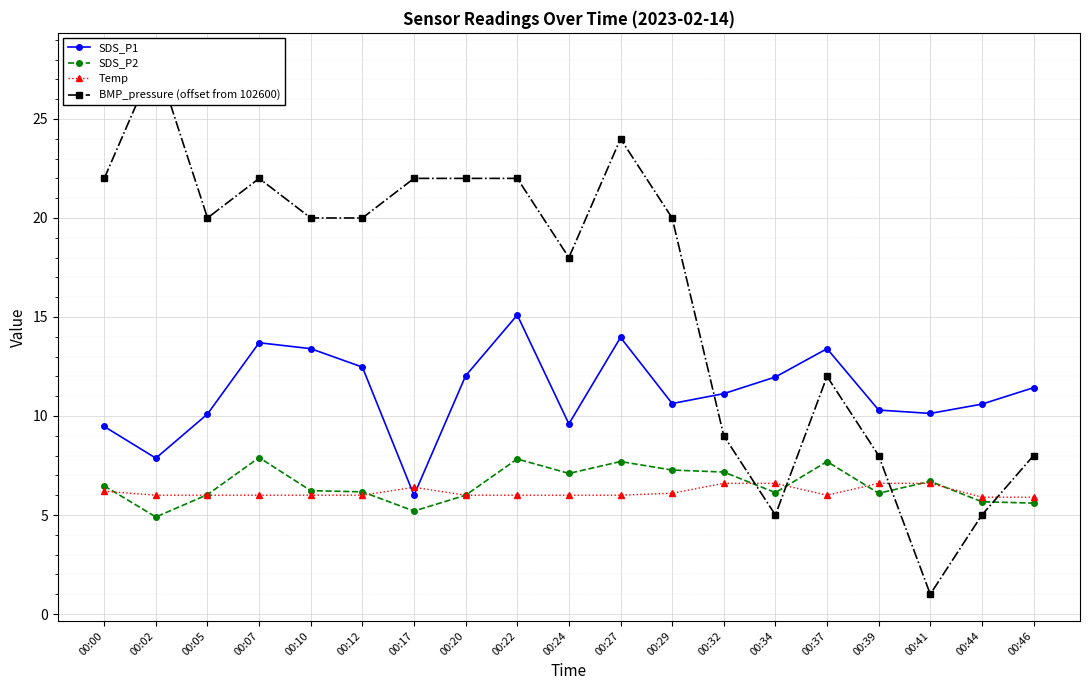

Reading right to left, list all the values displayed in this chart.

SDS_P1: 00:46=11.4	00:44=10.6	00:41=10.1	00:39=10.3	00:37=13.4	00:34=12.0	00:32=11.1	00:29=10.6	00:27=14.0	00:24=9.6	00:22=15.1	00:20=12.0	00:17=6.0	00:12=12.5	00:10=13.4	00:07=13.7	00:05=10.1	00:02=7.9	00:00=9.5
SDS_P2: 00:46=5.6	00:44=5.7	00:41=6.7	00:39=6.1	00:37=7.7	00:34=6.1	00:32=7.2	00:29=7.3	00:27=7.7	00:24=7.1	00:22=7.8	00:20=6.0	00:17=5.2	00:12=6.2	00:10=6.2	00:07=7.9	00:05=6.0	00:02=4.9	00:00=6.5
Temp: 00:46=5.9	00:44=5.9	00:41=6.6	00:39=6.6	00:37=6.0	00:34=6.6	00:32=6.6	00:29=6.1	00:27=6.0	00:24=6.0	00:22=6.0	00:20=6.0	00:17=6.4	00:12=6.0	00:10=6.0	00:07=6.0	00:05=6.0	00:02=6.0	00:00=6.2
BMP_pressure (offset from 102600): 00:46=8.0	00:44=5.0	00:41=1.0	00:39=8.0	00:37=12.0	00:34=5.0	00:32=9.0	00:29=20.0	00:27=24.0	00:24=18.0	00:22=22.0	00:20=22.0	00:17=22.0	00:12=20.0	00:10=20.0	00:07=22.0	00:05=20.0	00:02=28.0	00:00=22.0